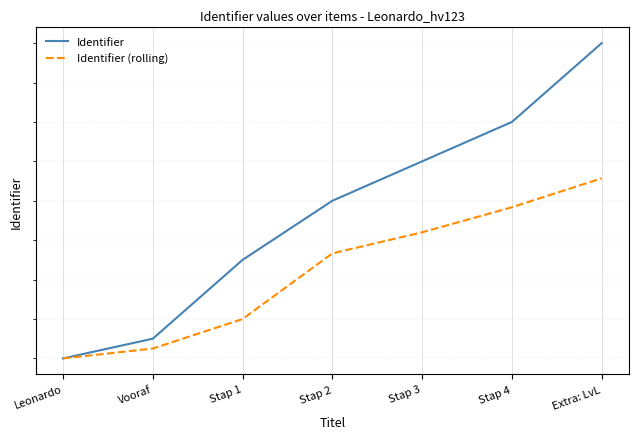

How many data points does each series have?

7